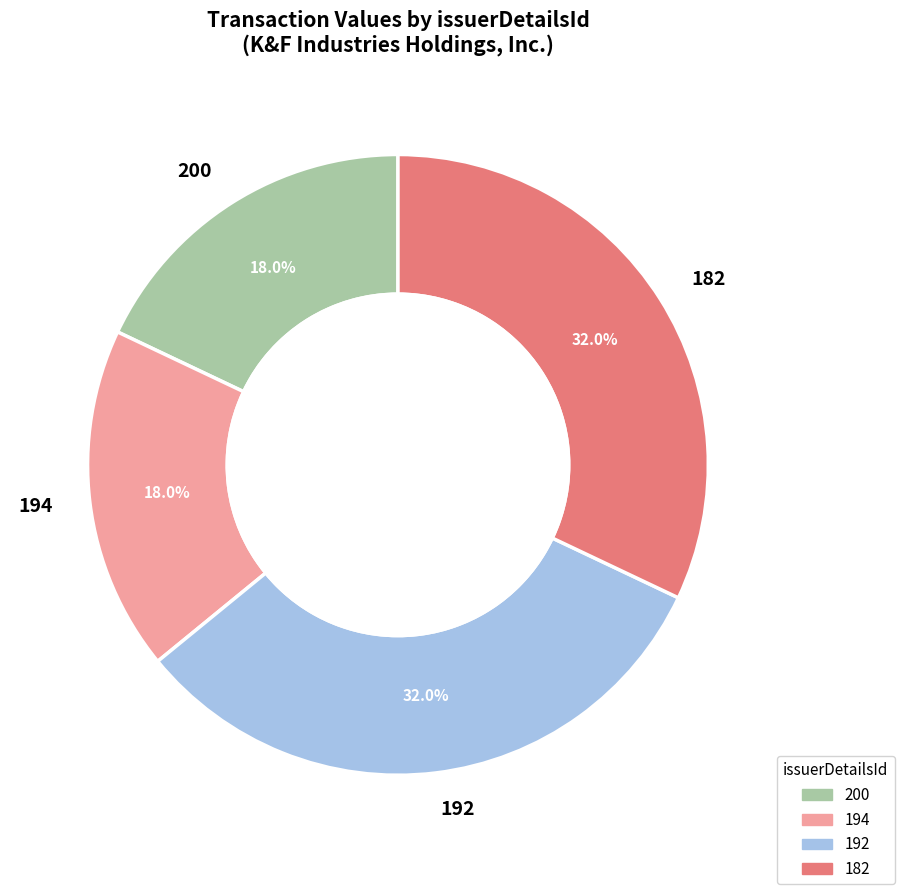

What is the ratio of the value at 194 to the value at 182?

0.6